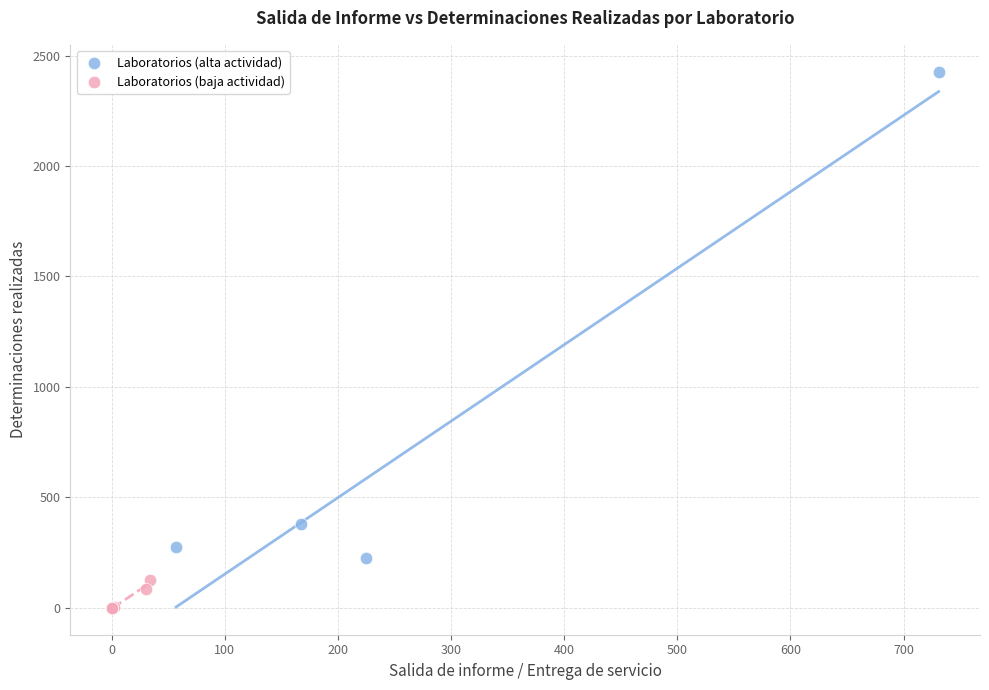

What are all the series names shown in the legend?

Laboratorios (alta actividad), Laboratorios (baja actividad)